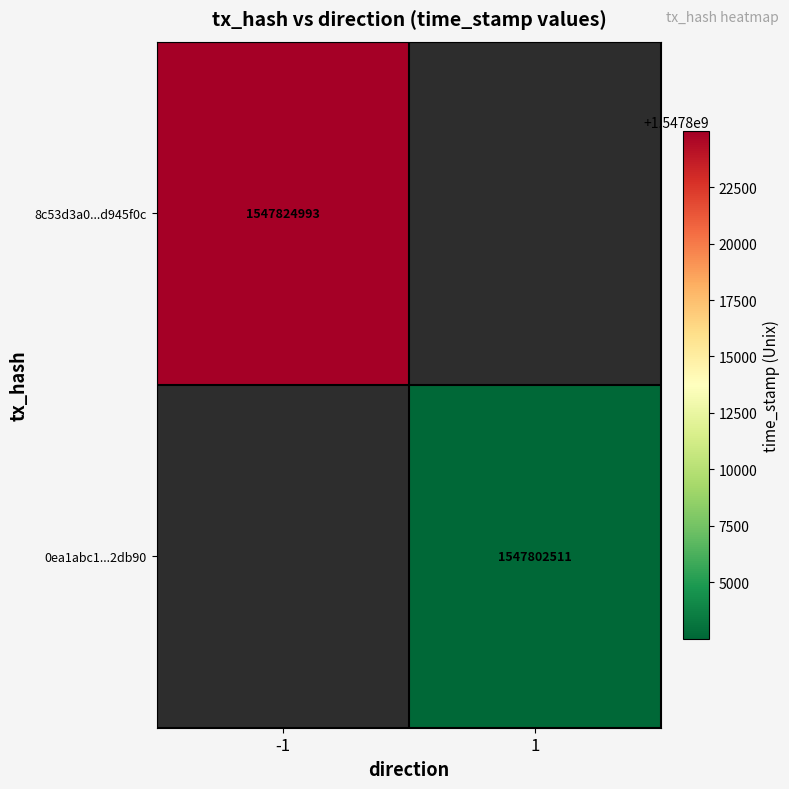

The value of 8c53d3a0...d945f0c at -1 is 2485556624. True or false?

False